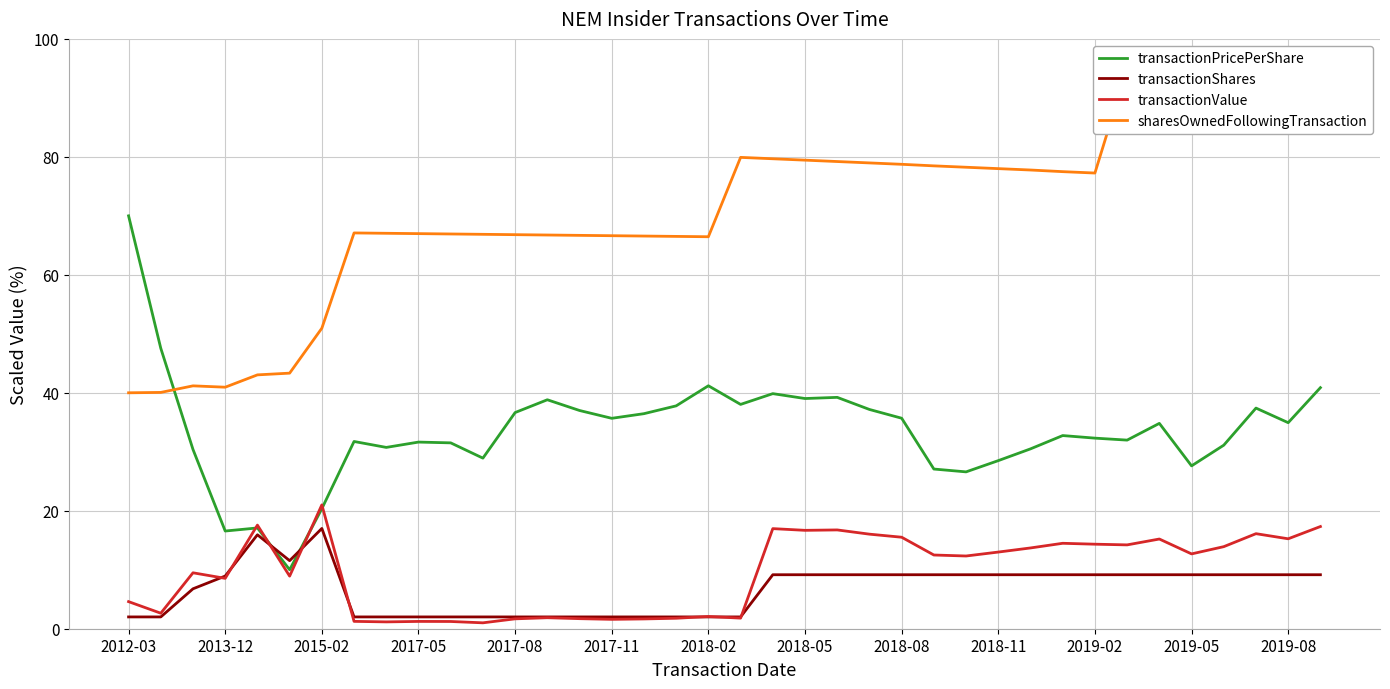

Which series ends up on top after the final intersection of transactionPricePerShare and transactionShares?

transactionPricePerShare